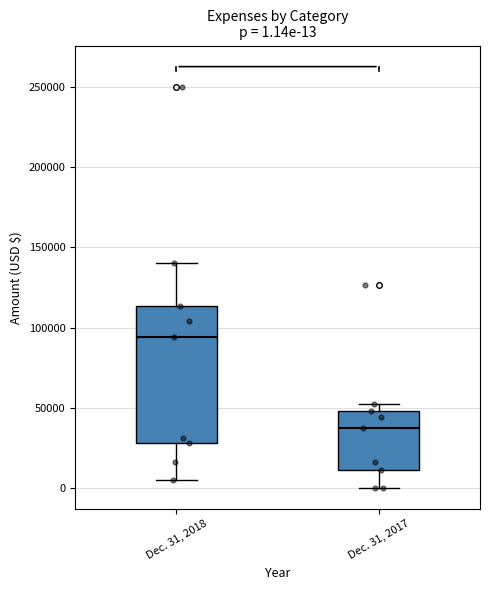

Comparing the boxes themselves (not the whiskers), which one is the tallest?

Dec. 31, 2018